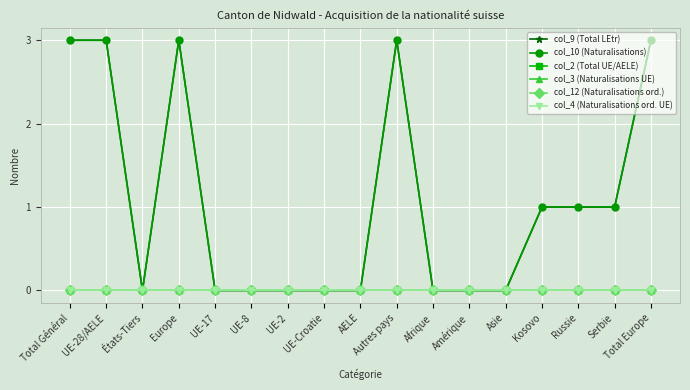

At which label is col_10 (Naturalisations) closest to 1?

Kosovo